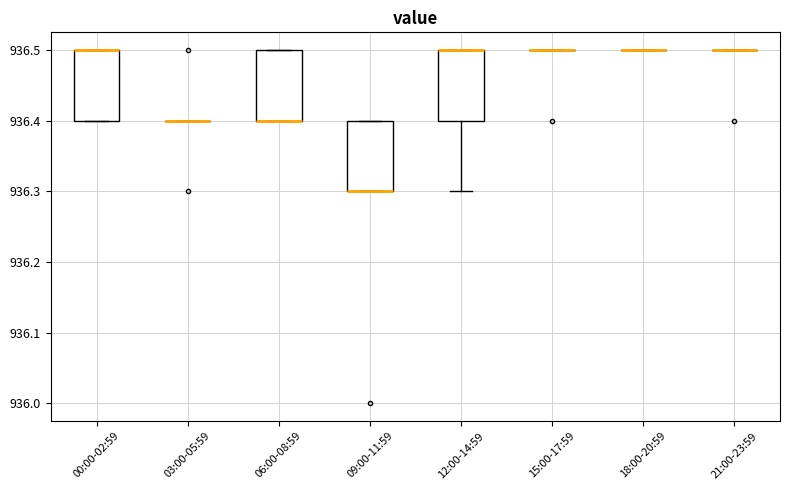

Reading left to right, transcribe this box plot: for each box, give where its median line is, the range the box spans, and where its two whiskers end, as read against the y-axis. The values are not printed on the chart, so give them approximately, as read against the axis.

00:00-02:59: median 936.5 (drawn on the box's upper edge), box 936.4 to 936.5, whiskers 936.4 to 936.5
03:00-05:59: box collapsed to a line at 936.4, whiskers 936.4 to 936.4
06:00-08:59: median 936.4 (drawn on the box's lower edge), box 936.4 to 936.5, whiskers 936.4 to 936.5
09:00-11:59: median 936.3 (drawn on the box's lower edge), box 936.3 to 936.4, whiskers 936.3 to 936.4
12:00-14:59: median 936.5 (drawn on the box's upper edge), box 936.4 to 936.5, whiskers 936.3 to 936.5
15:00-17:59: box collapsed to a line at 936.5, whiskers 936.5 to 936.5
18:00-20:59: box collapsed to a line at 936.5, whiskers 936.5 to 936.5
21:00-23:59: box collapsed to a line at 936.5, whiskers 936.5 to 936.5